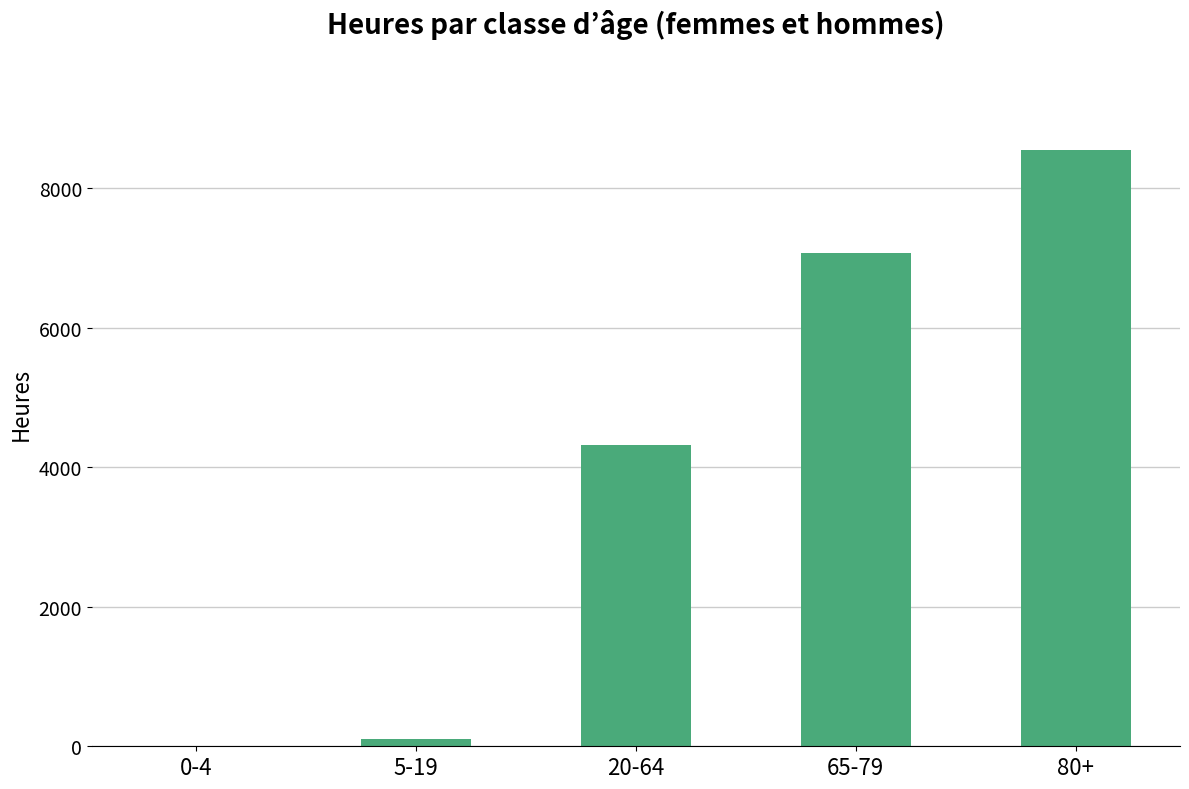

What is the sum of the values at 20-64 and 65-79?

11400